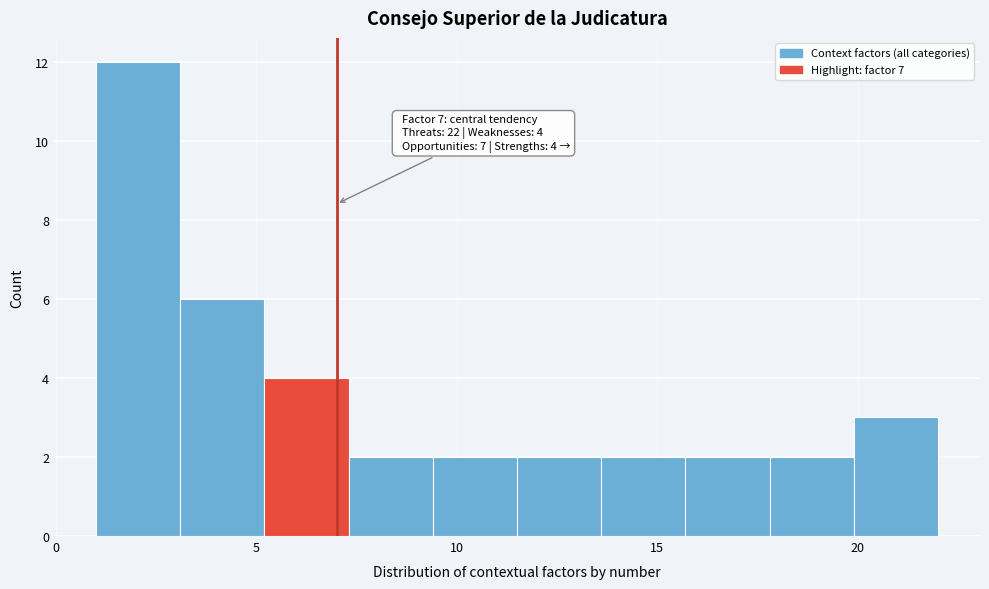

Which range on the x-axis has the tallest bar?

1.0 to 3.1